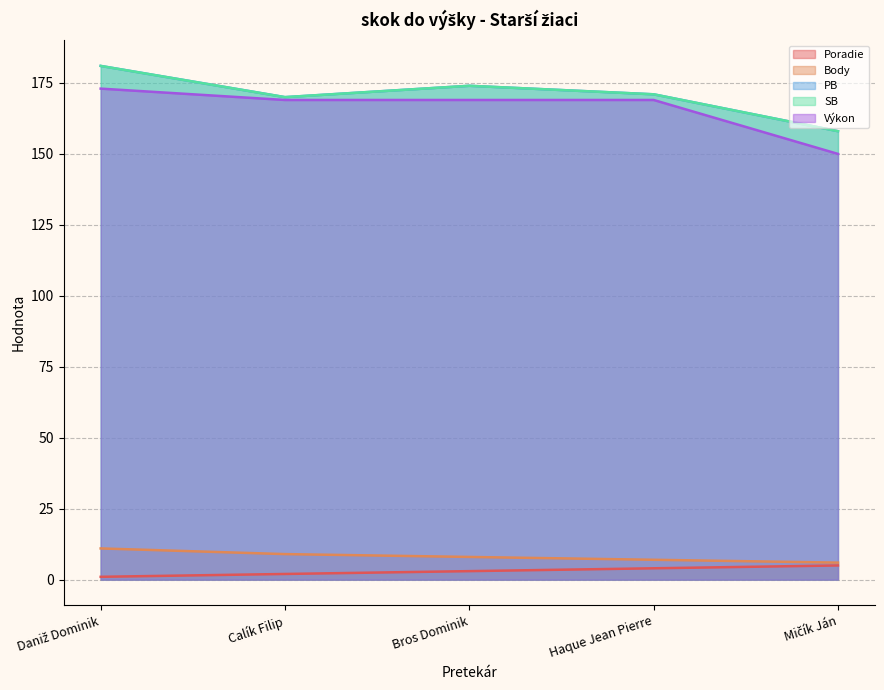

Count the Body values in the range 7 to 9.

3